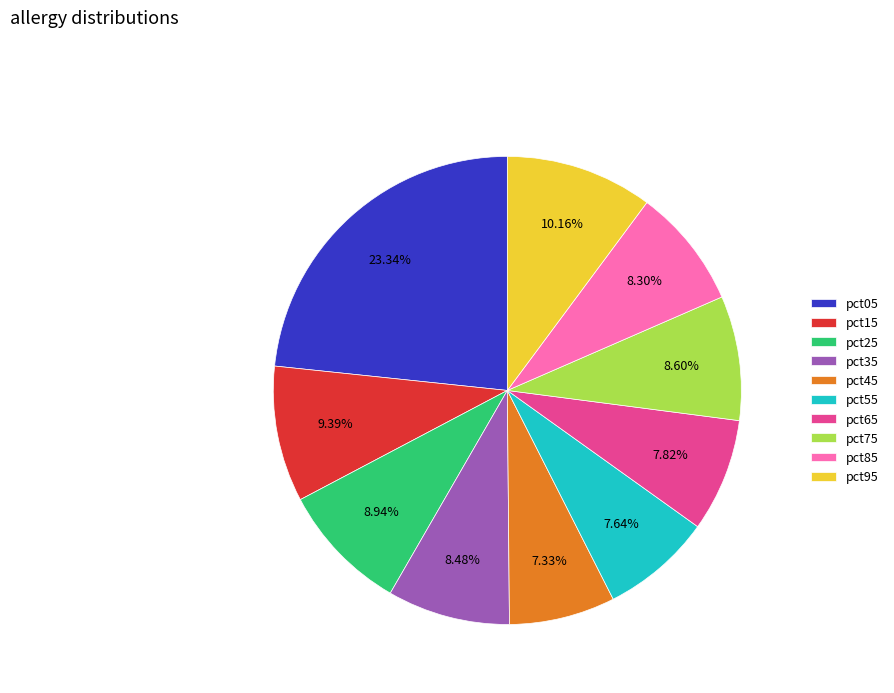

Combined, what portion of the pie is pct55 and pct85?

15.9%